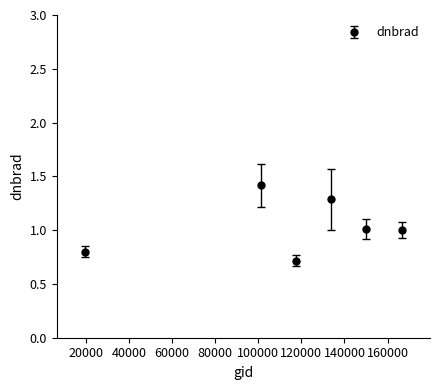

True or false: the data has more than 1 interior local peaks.

True